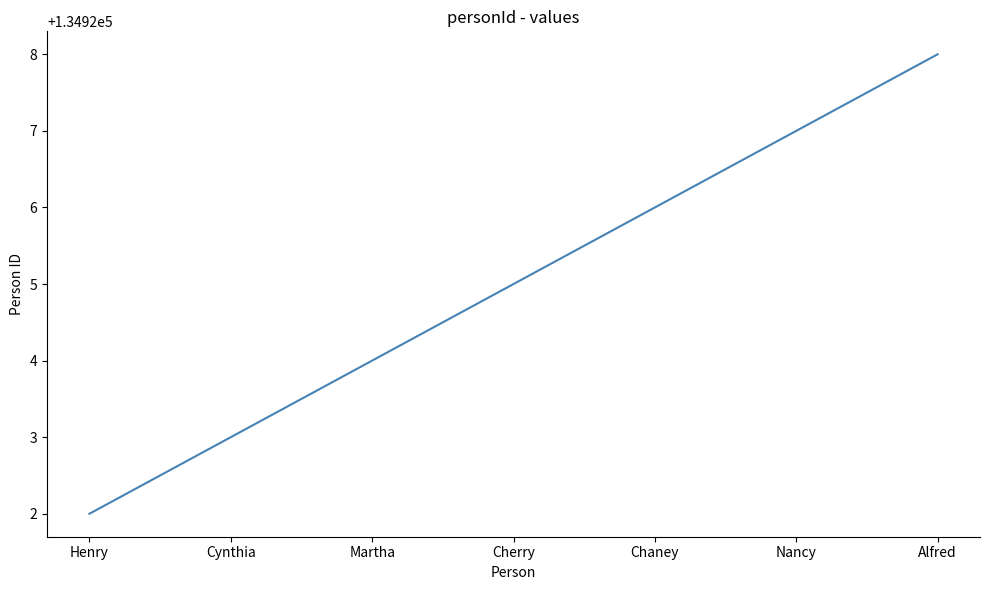

Is it true that the value at Henry is 134922?

True